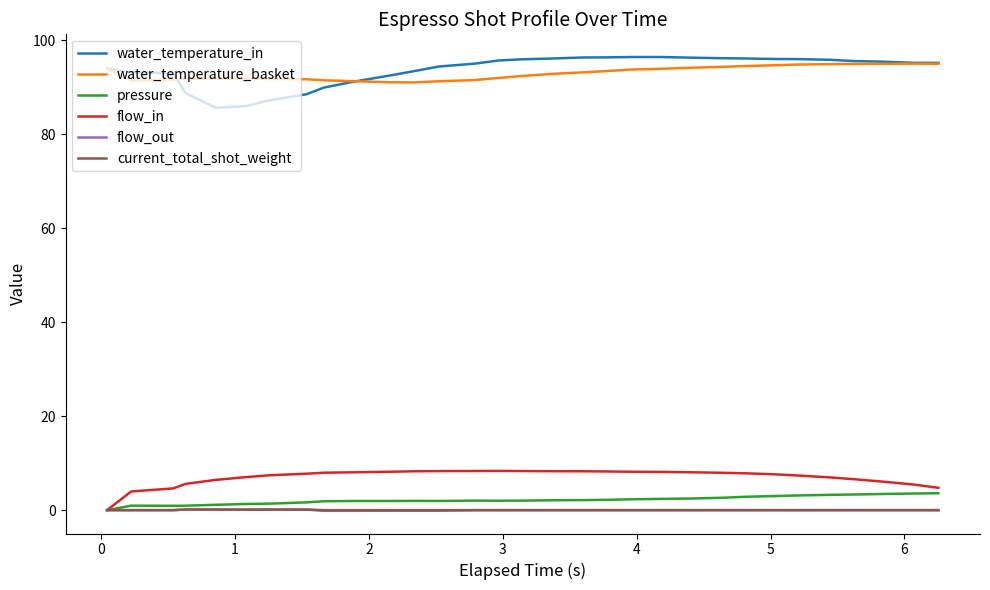

What is the maximum value shown in the chart?

96.5